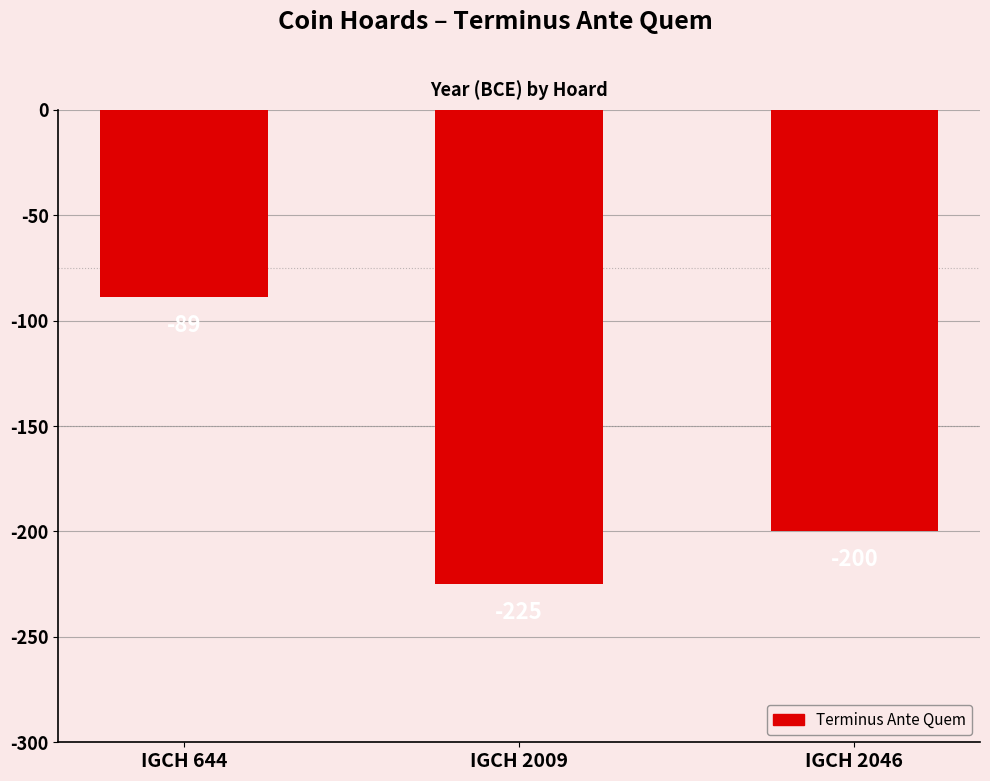

Does the chart contain stacked bars?

No